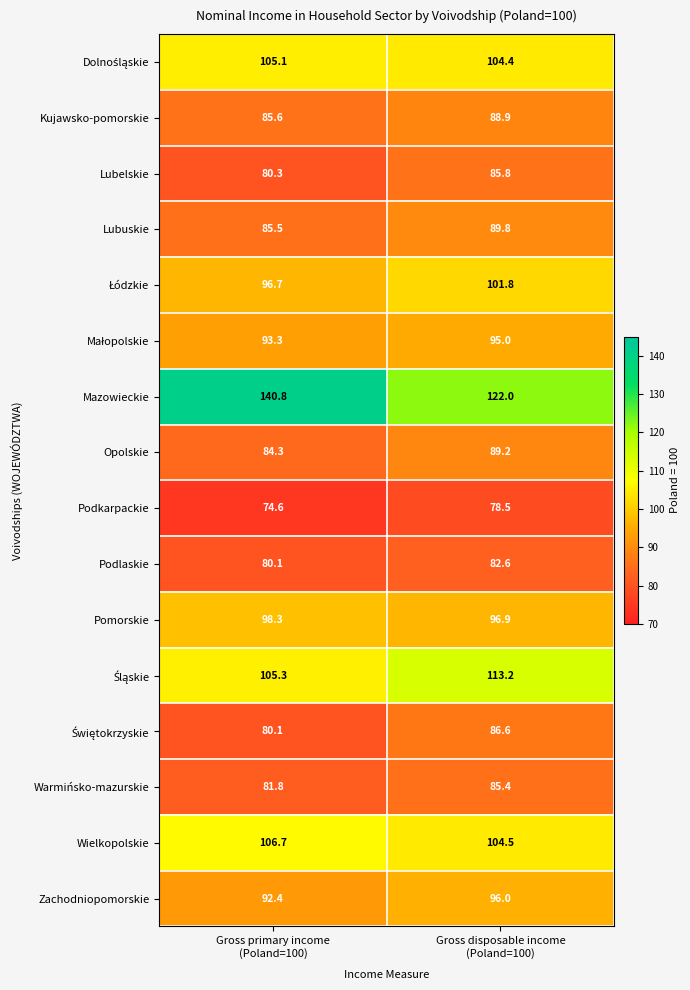

What is the minimum value shown in the chart?

74.6